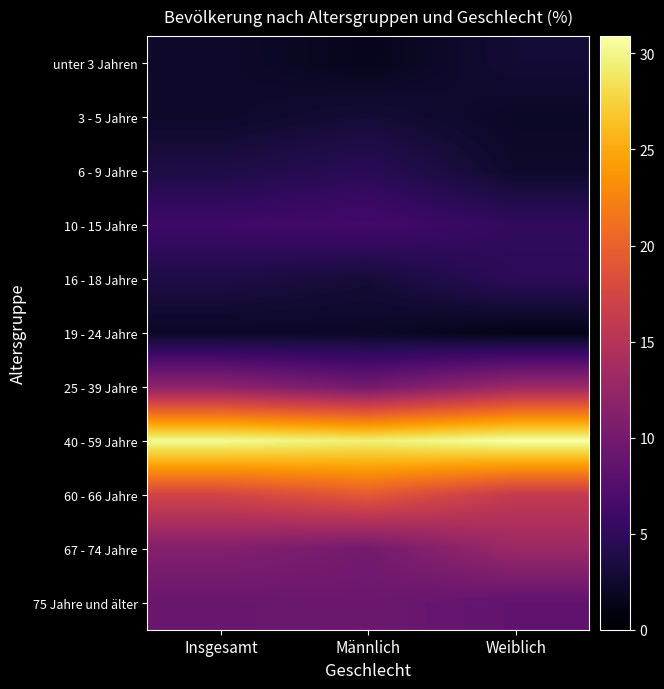

At which category is the sum across all series the highest?

Insgesamt